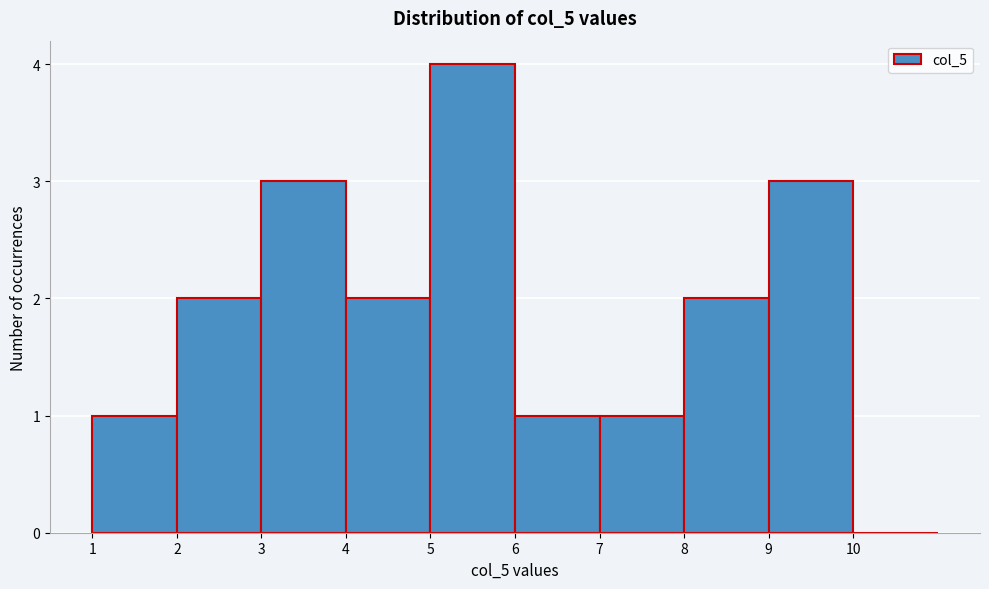

Reading left to right, list every bar in this chart as the range it spans on the x-axis followed by its height. The values are not printed on the chart, so give them approximately, as read against the axis.

1 to 2: 1
2 to 3: 2
3 to 4: 3
4 to 5: 2
5 to 6: 4
6 to 7: 1
7 to 8: 1
8 to 9: 2
9 to 10: 3
10 to 11: 0